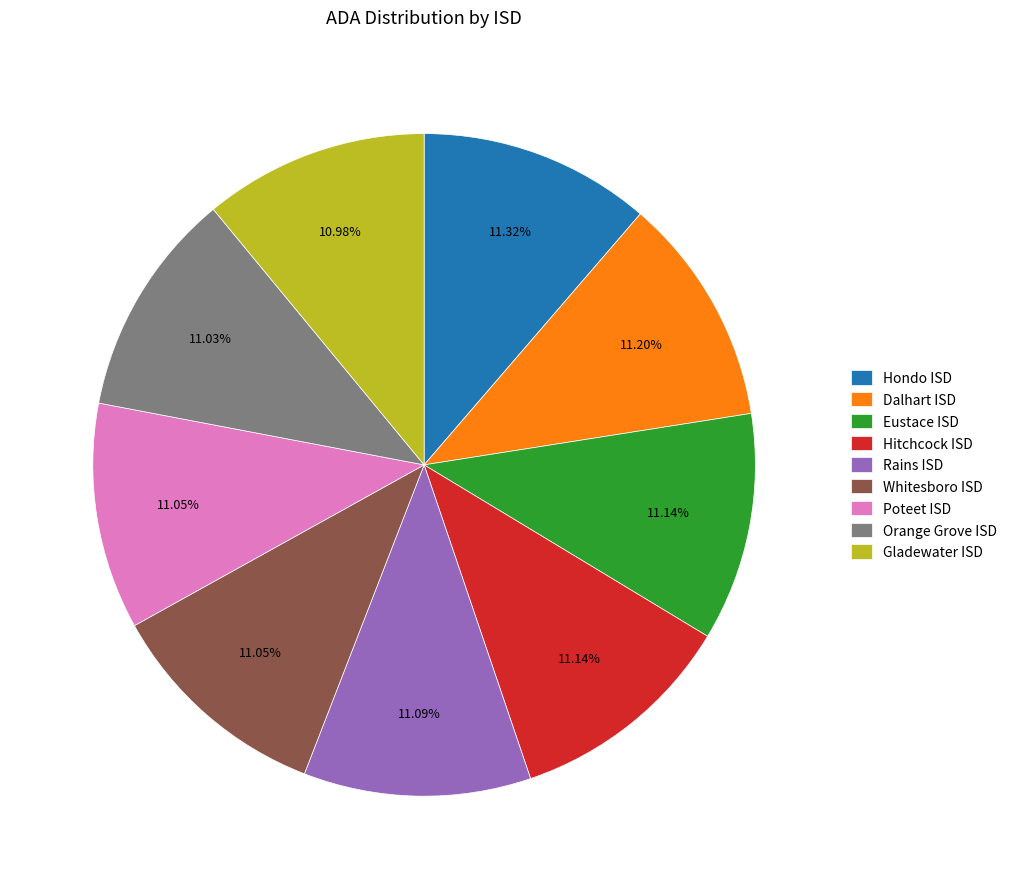

Is the sum of Gladewater ISD and Hitchcock ISD greater than half?

No